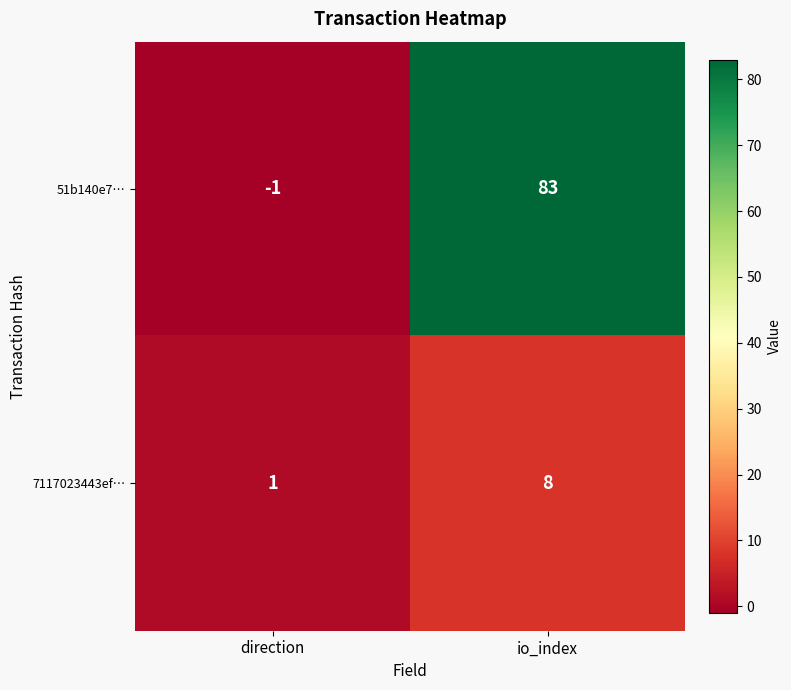

What value does the 7117023443ef… series have at io_index?

8